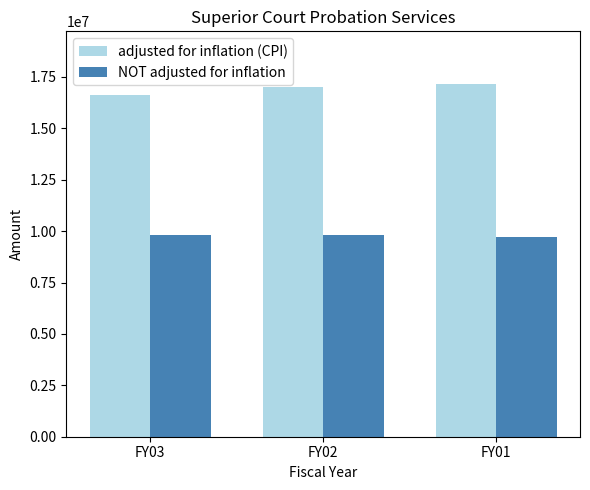

Rank the series at FY03 from lowest to highest value.

NOT adjusted for inflation, adjusted for inflation (CPI)